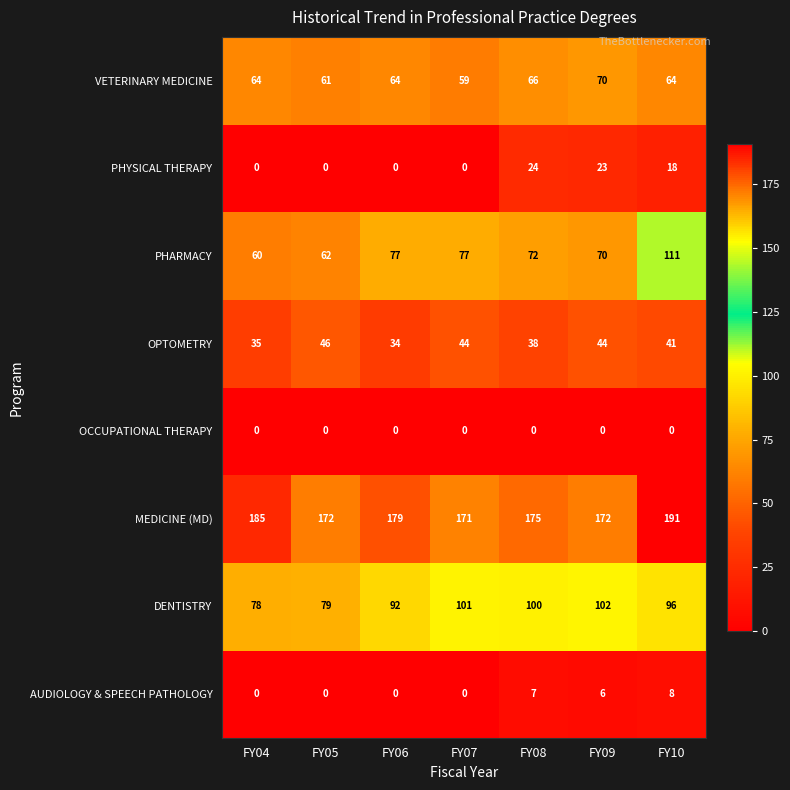

What is the sum of all VETERINARY MEDICINE values?

448